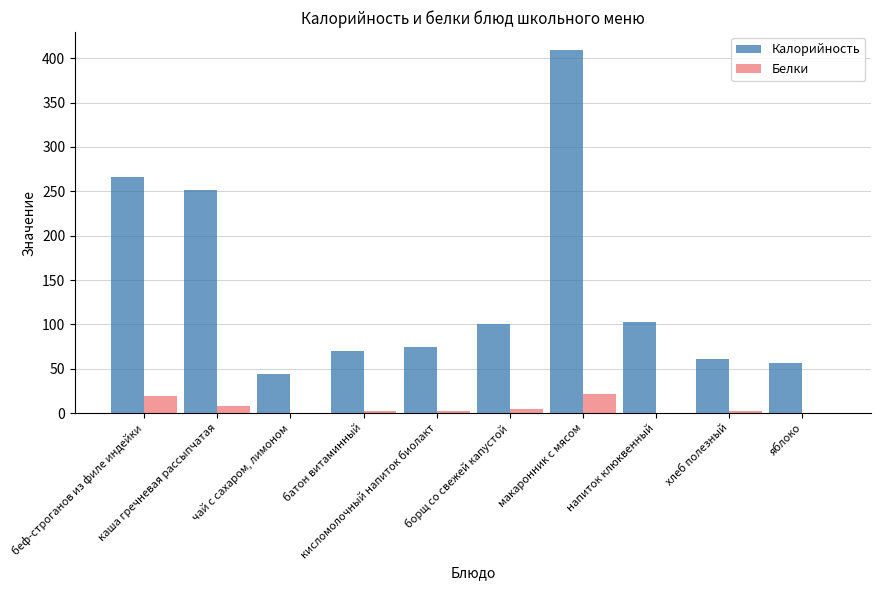

What is the average value of the Белки series?

6.2